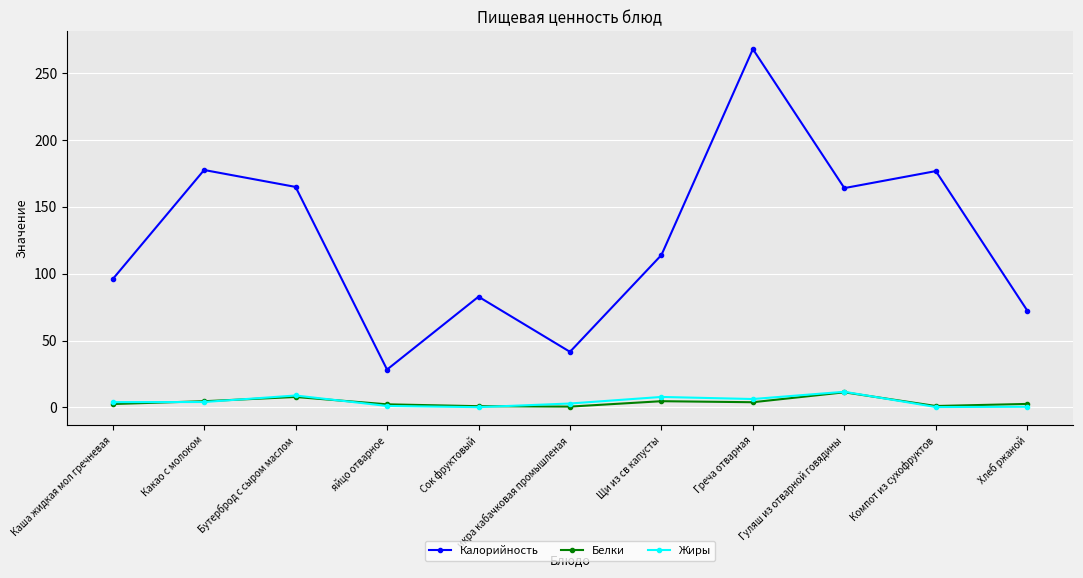

Where is the first local minimum for Калорийность?

яйцо отварное